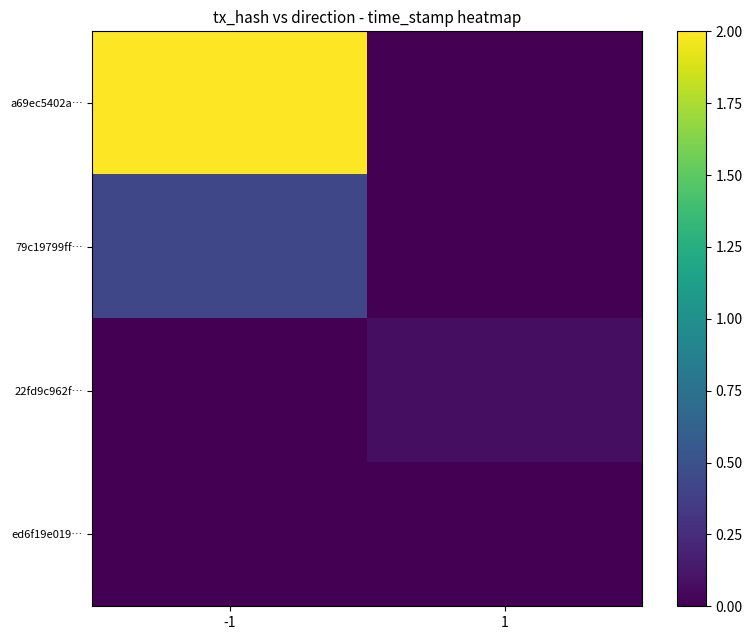

At which category does the chart reach its peak across all series?

-1